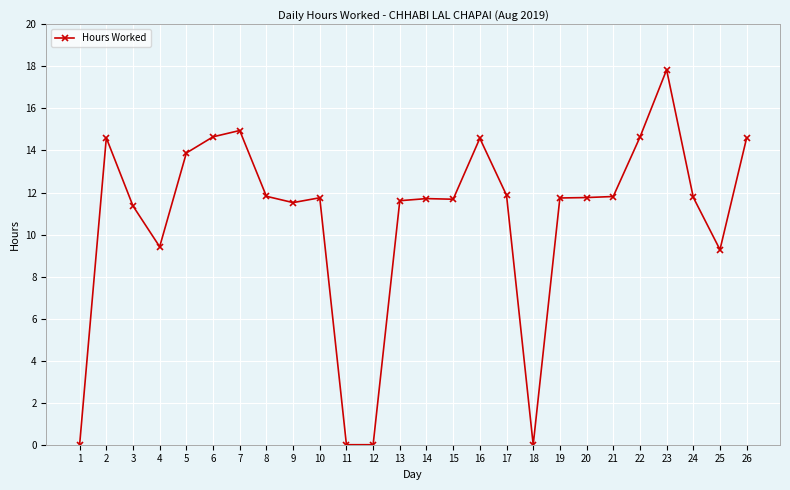

At which category does the data reach its first local valley?

4